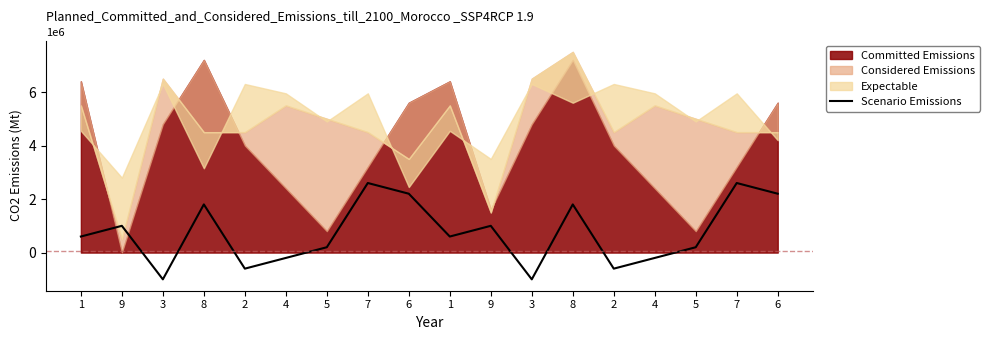

At which category does the data reach its first local peak?

9